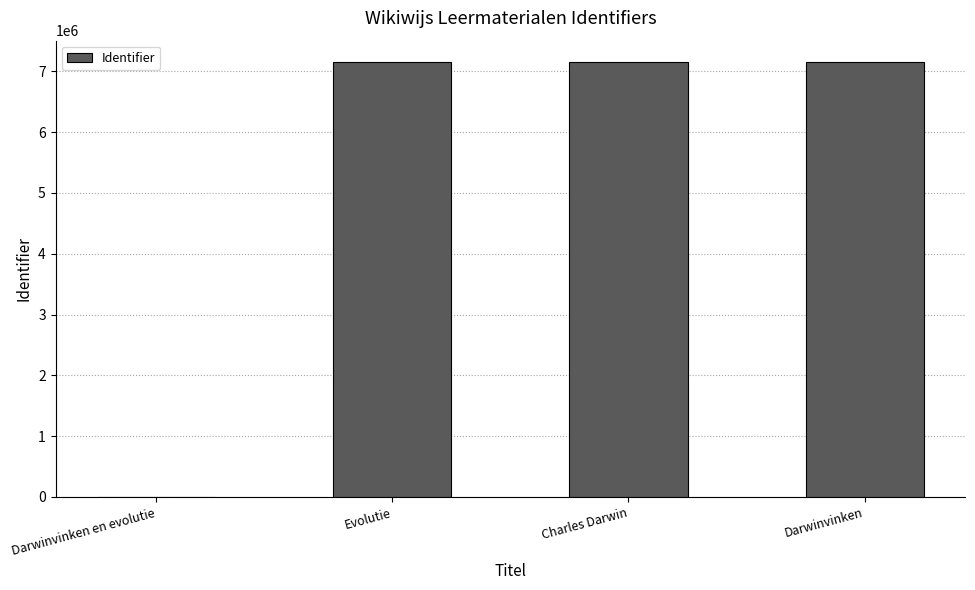

What is the change in value from Evolutie to Darwinvinken?

+2